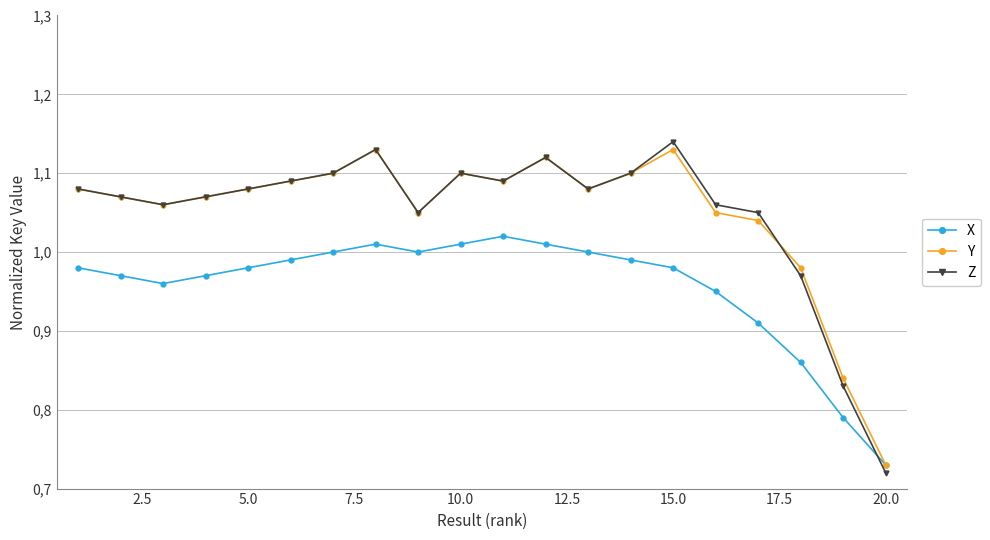

What is the difference between the maximum and minimum values in the X series?

0.3